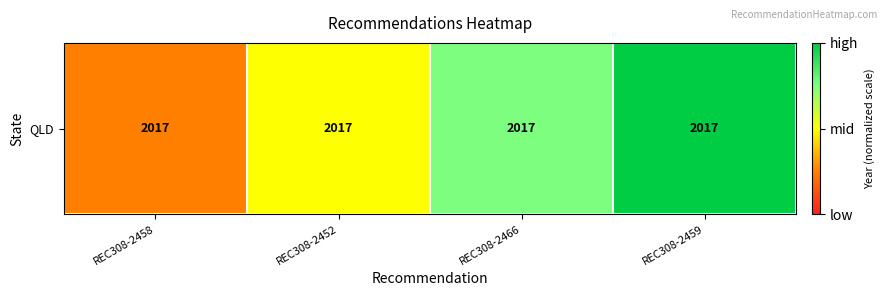

At which category does the chart reach its minimum across all series?

REC308-2458